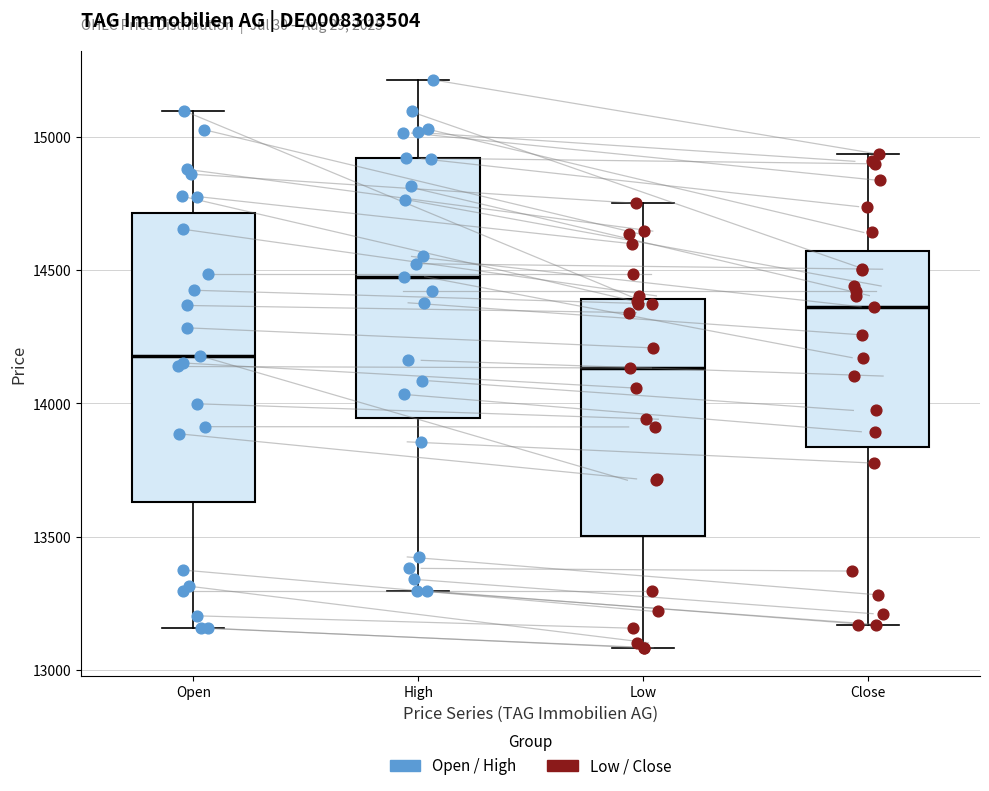

Reading left to right, transcribe this box plot: for each box, give where its median line is, the range the box spans, and where its two whiskers end, as read against the y-axis. The values are not printed on the chart, so give them approximately, as read against the axis.

Open: median 14200, box 13650 to 14700, whiskers 13150 to 15100
High: median 14500, box 13950 to 14900, whiskers 13300 to 15200
Low: median 14150, box 13500 to 14400, whiskers 13100 to 14750
Close: median 14350, box 13850 to 14550, whiskers 13150 to 14950